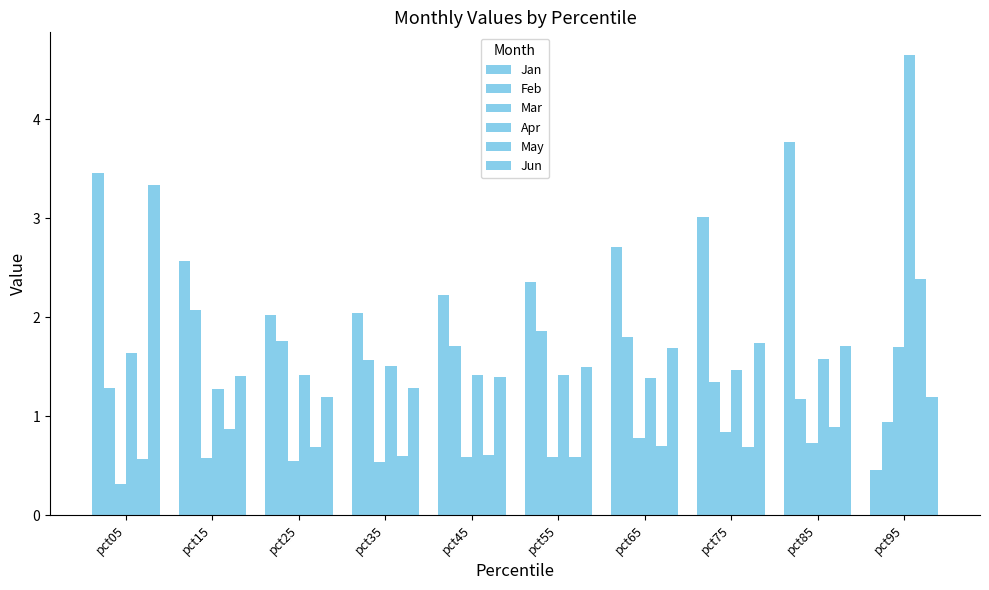

Rank the categories by Jun value from lowest to highest.

pct25, pct95, pct35, pct45, pct15, pct55, pct65, pct85, pct75, pct05